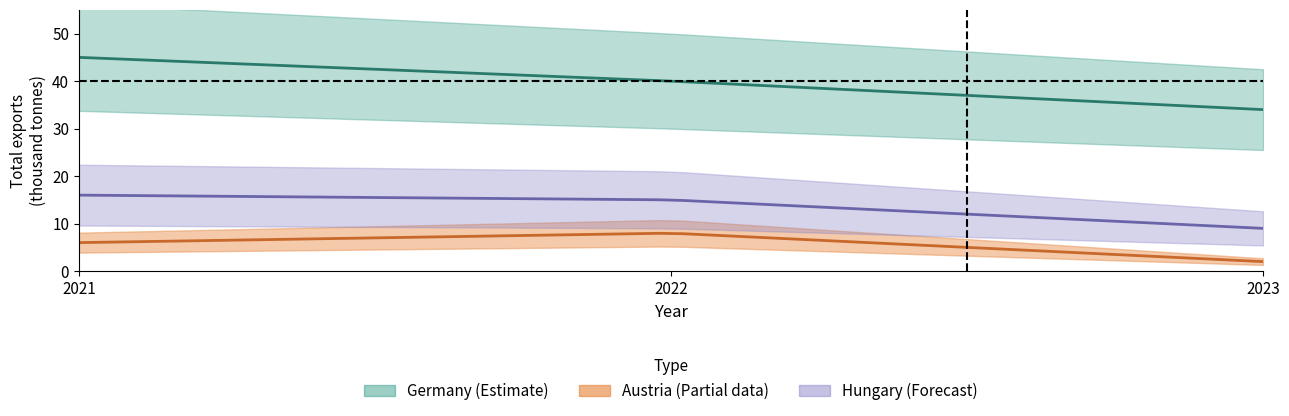

What is the greatest value displayed?

45